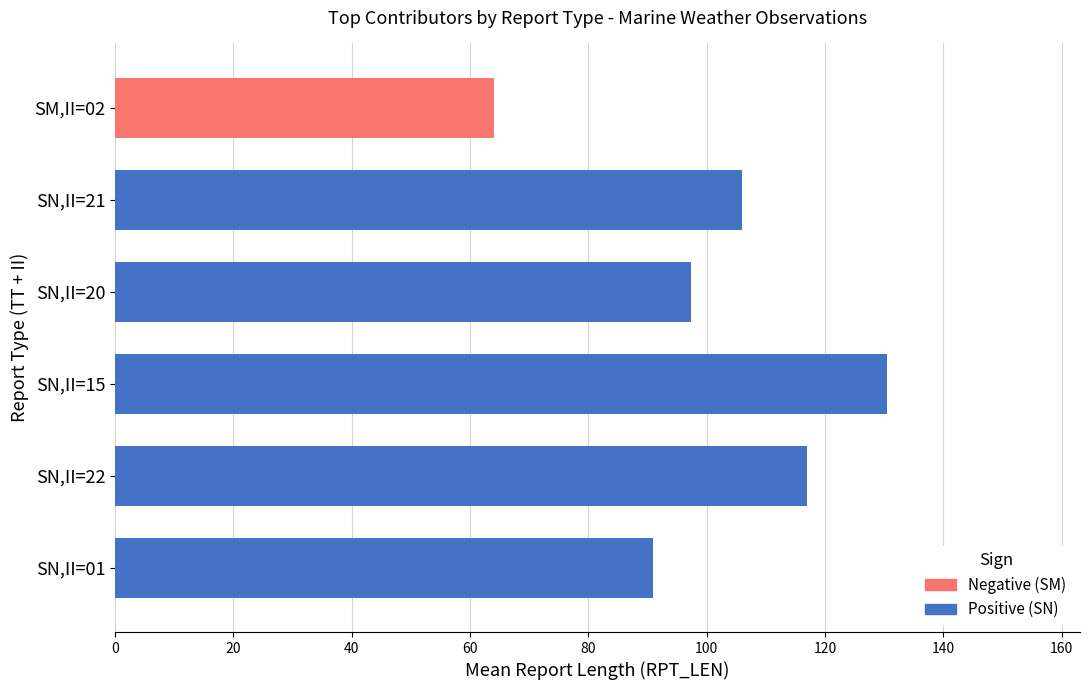

What value does the data have at SN,II=22?

117.0